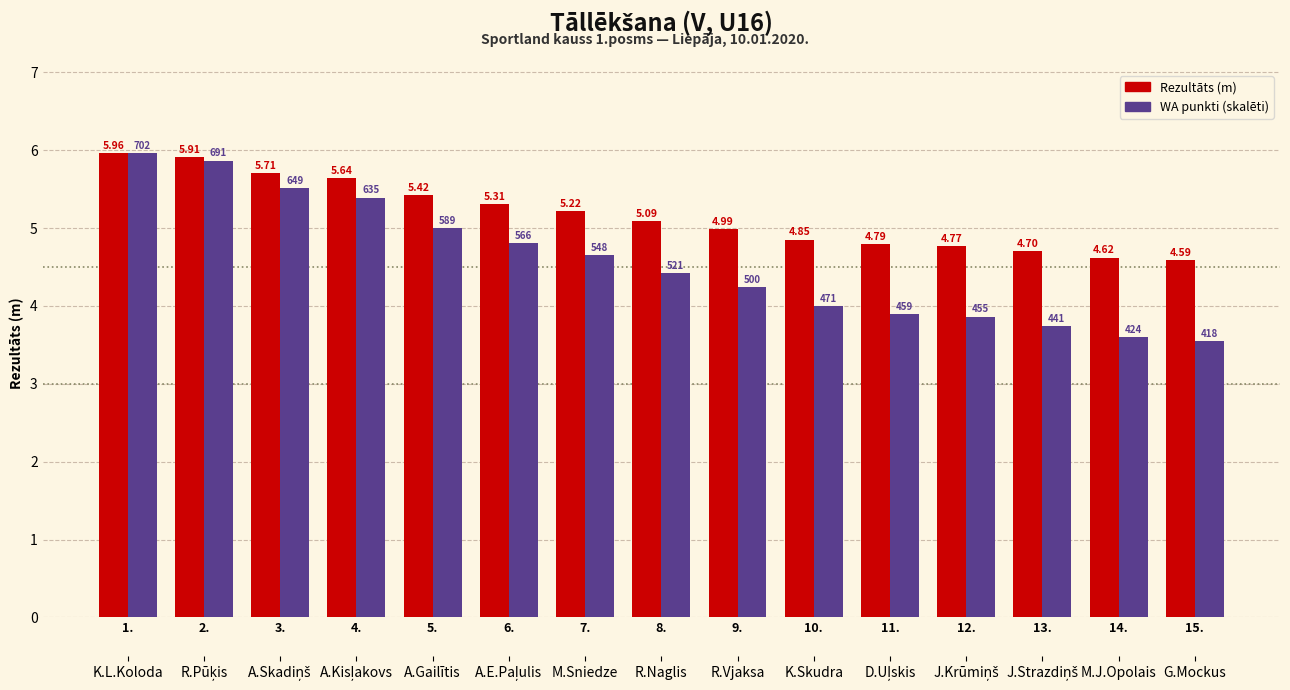

Is the value of Rezultāts (m) at 3. greater than the value of WA punkti (skalēti) at 3.?

Yes